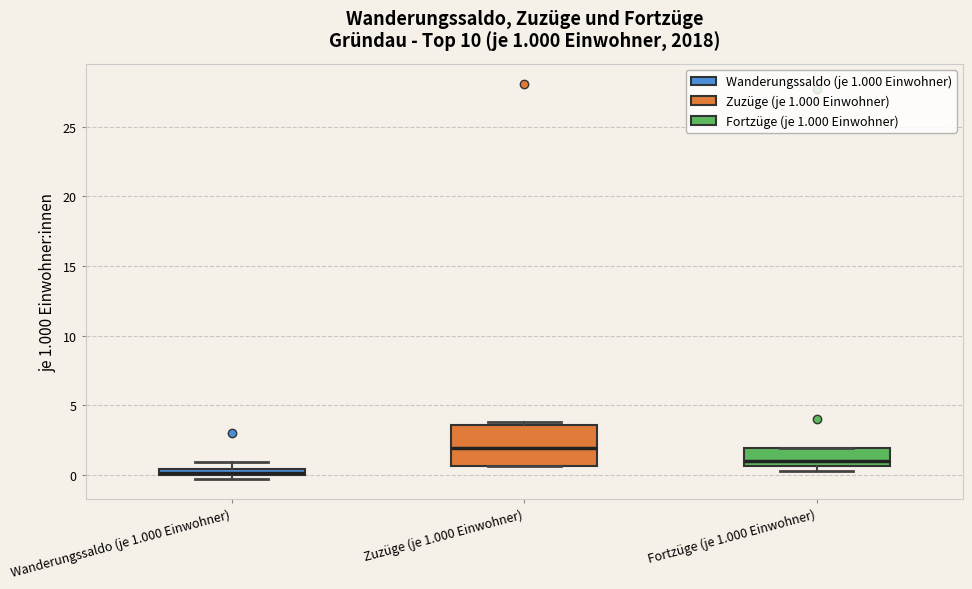

Which box is the tallest, from its lower edge to its upper edge?

Zuzüge (je 1.000 Einwohner)